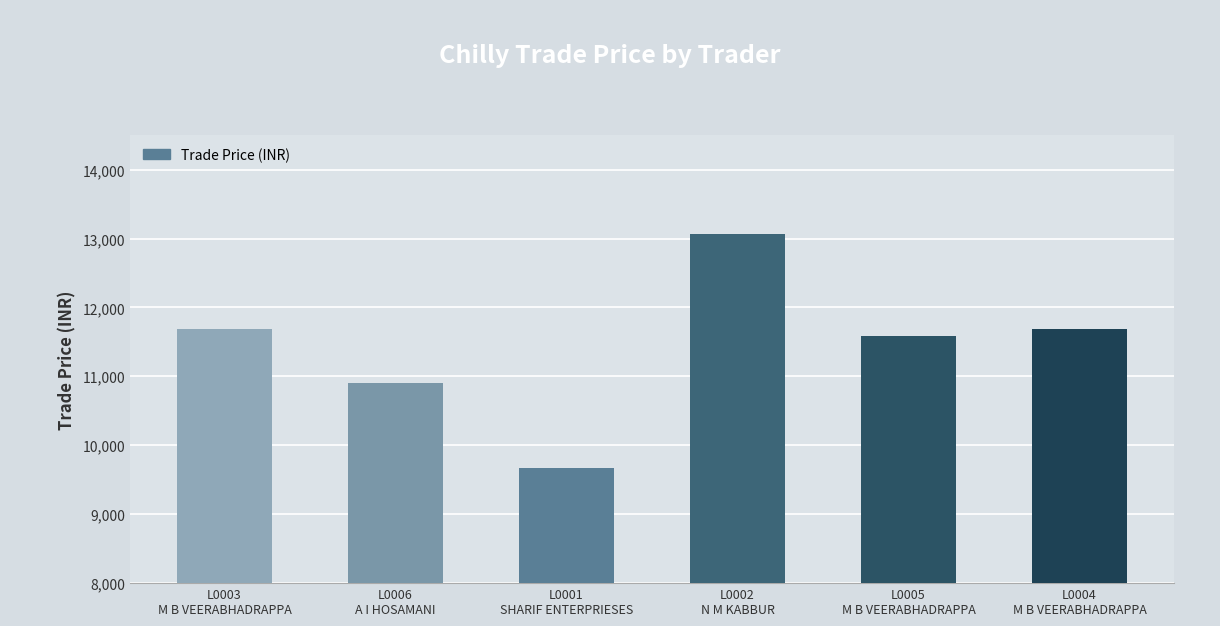

Reading left to right, transcribe all the data shown in this chart.

L0003
M B VEERABHADRAPPA=11689	L0006
A I HOSAMANI=10899	L0001
SHARIF ENTERPRIESES=9669	L0002
N M KABBUR=13069	L0005
M B VEERABHADRAPPA=11589	L0004
M B VEERABHADRAPPA=11689